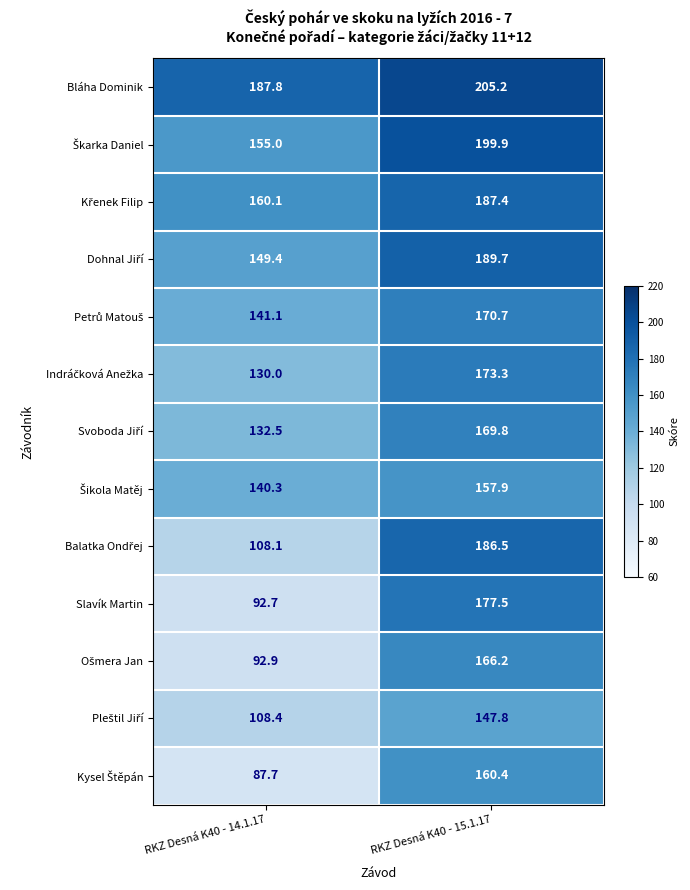

How many data points does each series have?

2